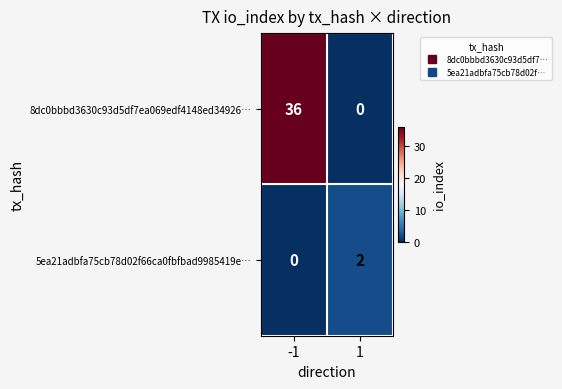

Which series changed the most between -1 and 1?

8dc0bbbd3630c93d5df7ea069edf4148ed34926…